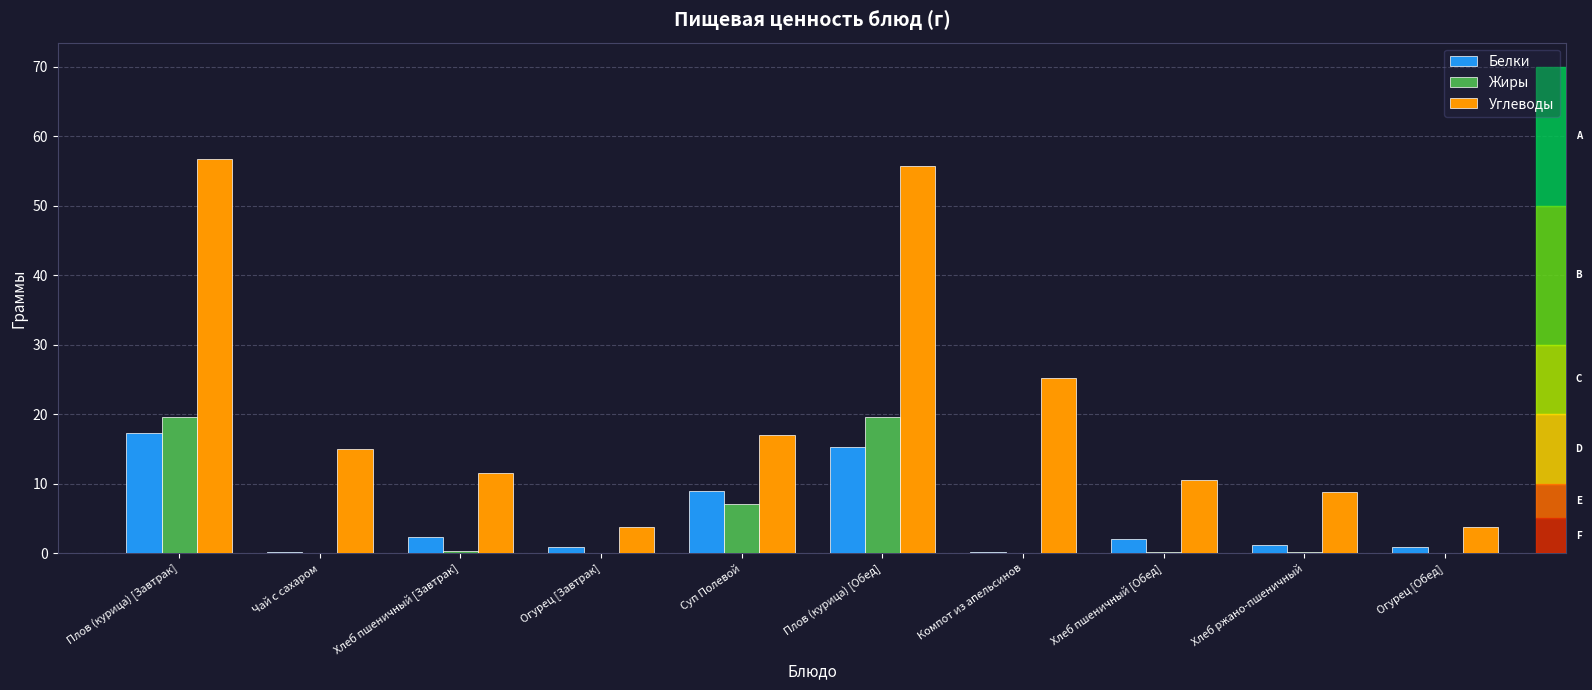

Is the value of Углеводы at Огурец [Завтрак] greater than the value of Жиры at Огурец [Обед]?

Yes